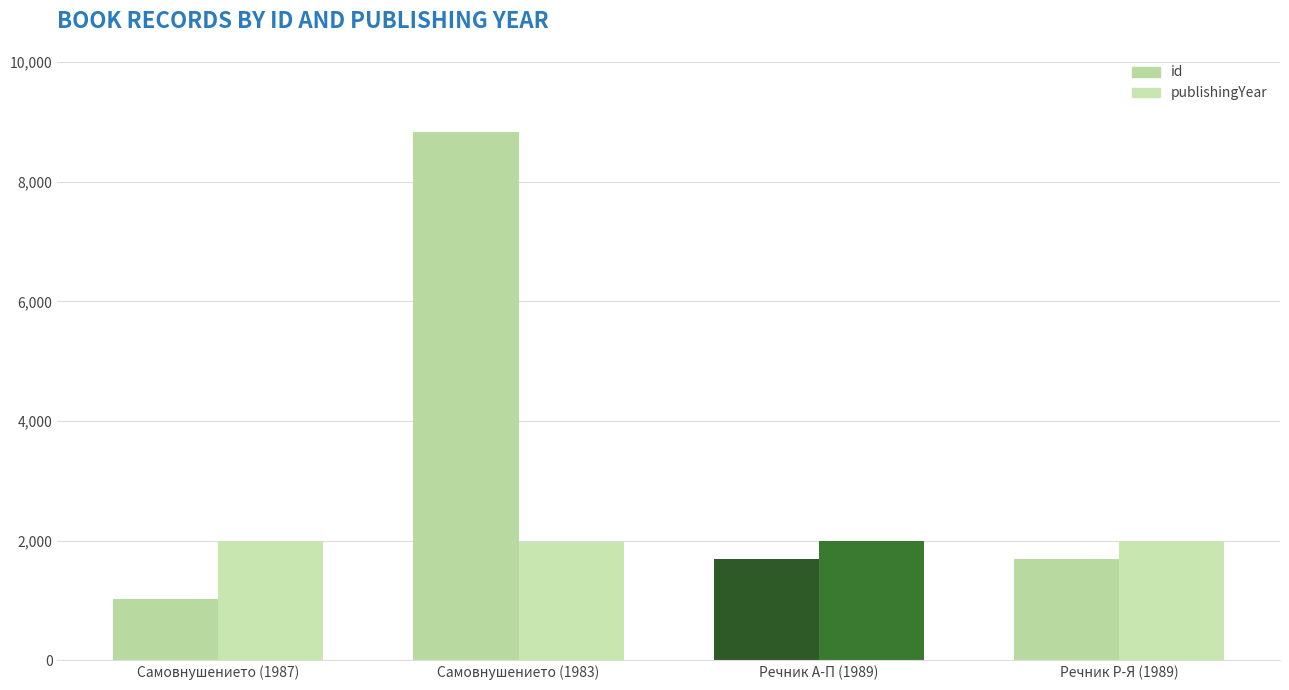

What is the sum of the publishingYear values at Самовнушението (1983) and Самовнушението (1987)?

3970